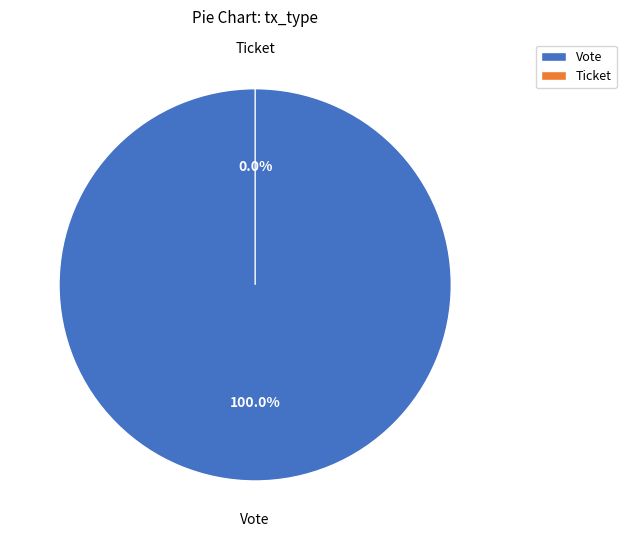

Count the number of slices in the pie.

2